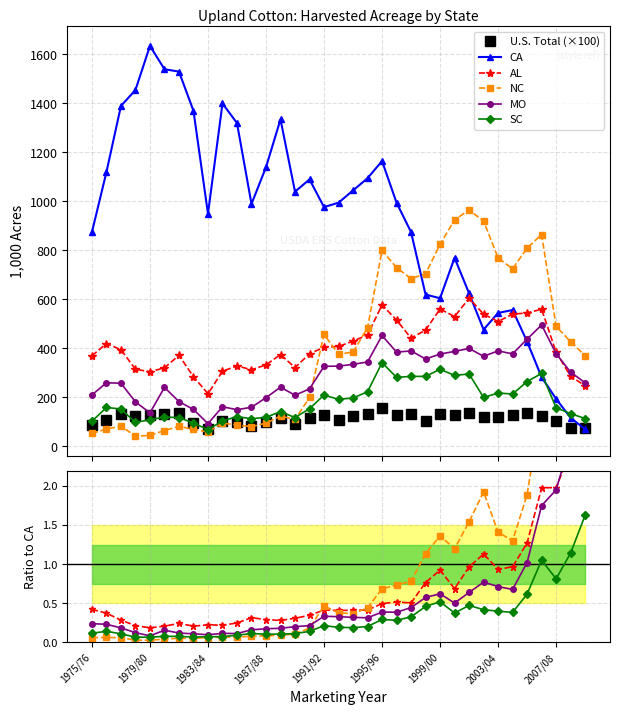

Which category has the highest value across all series?

1979/80